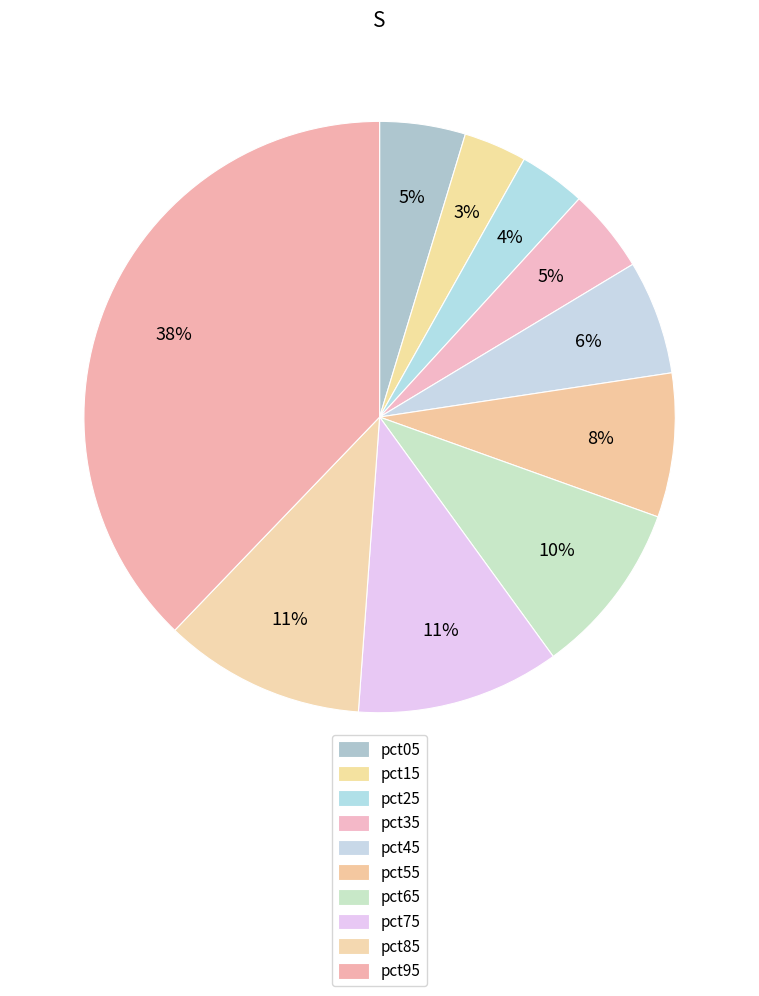

How many slices are in this pie chart?

10